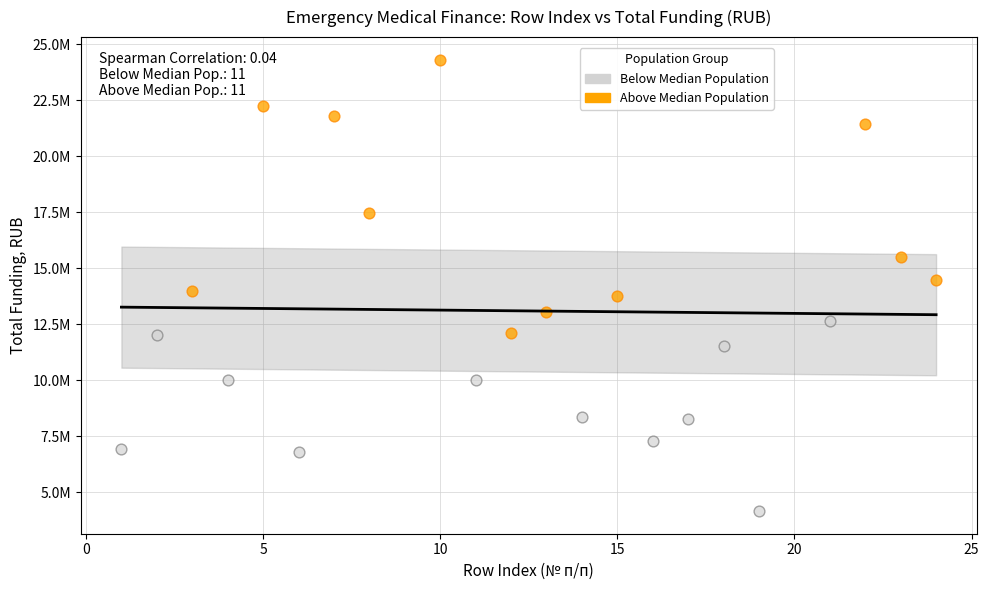

Which series contains the lowest Y value?

Below Median Population